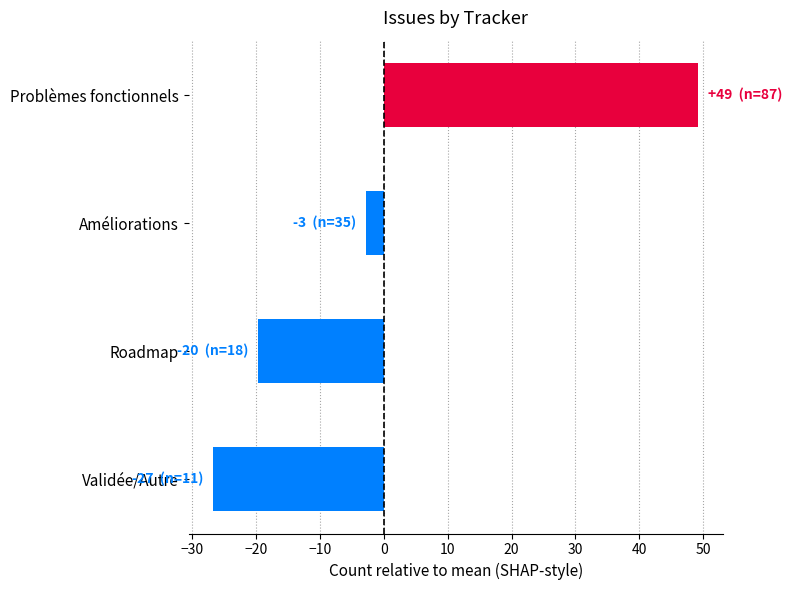

How many values are below zero?

3